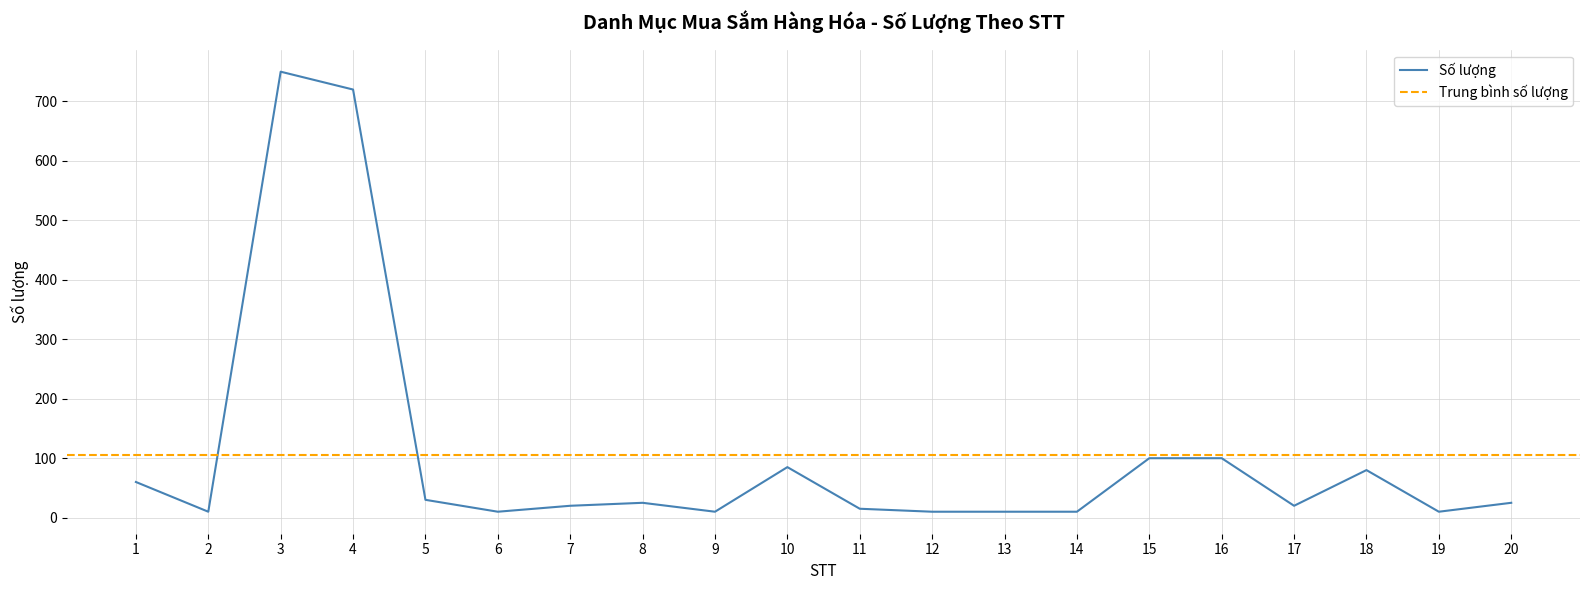

How many points are higher than both their immediate neighbors (excluding endpoints)?

4